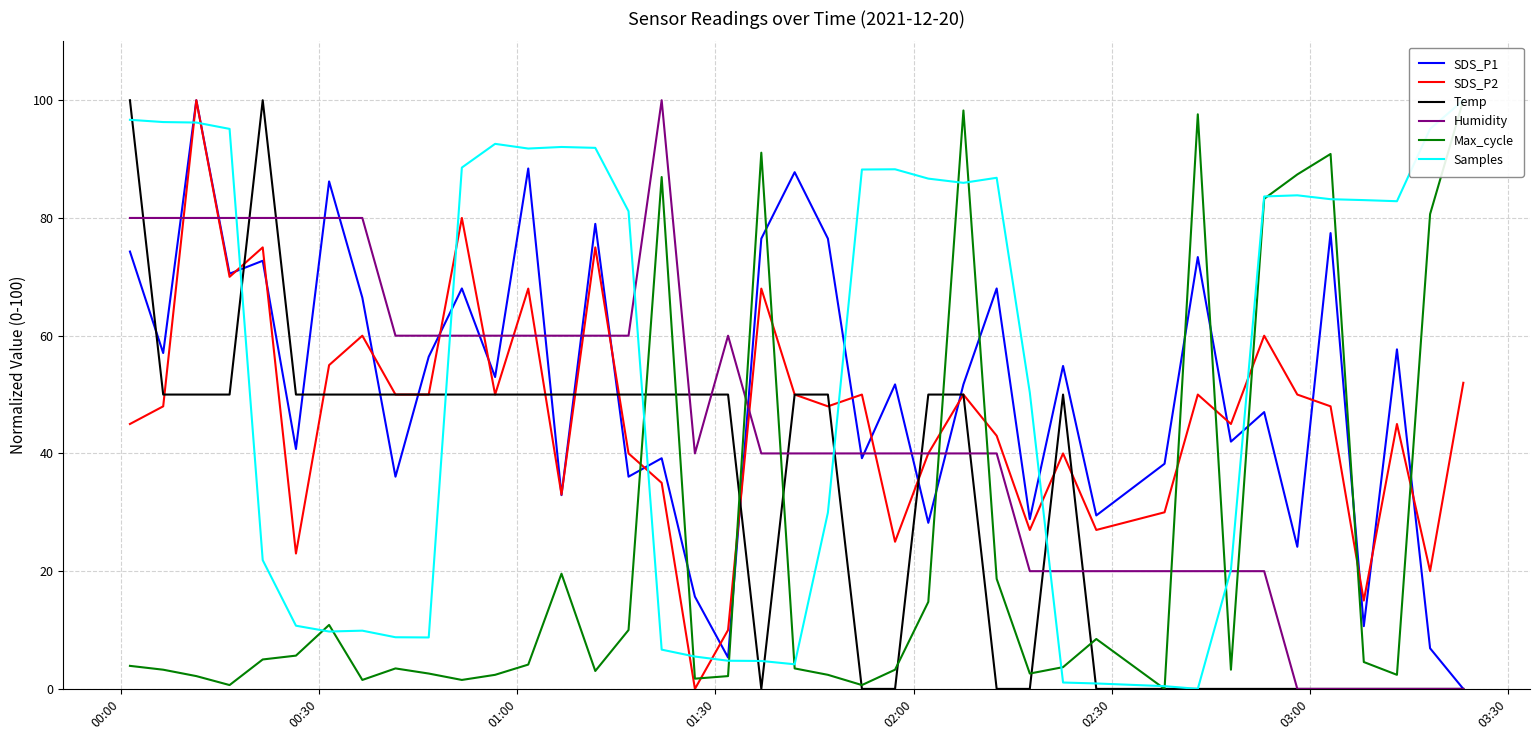

What is the highest value of the Humidity series?

100.0